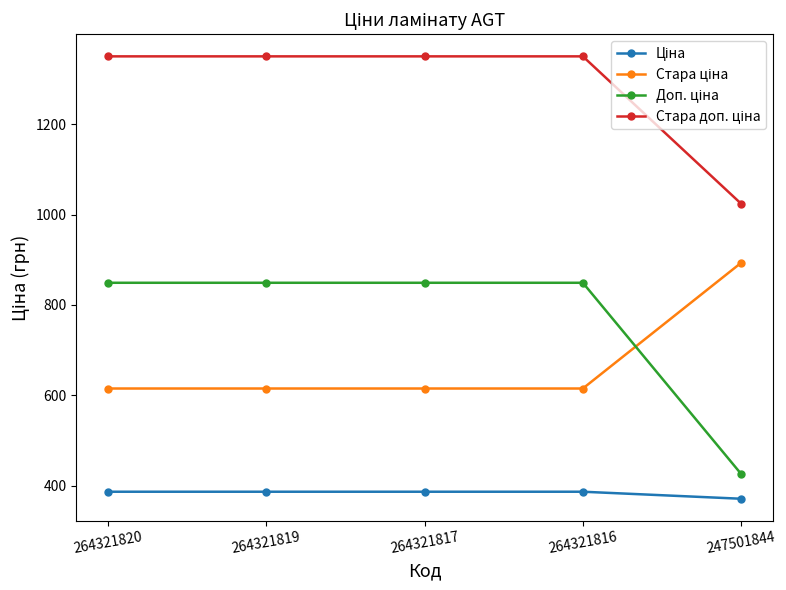

What is the greatest value displayed?

1349.8